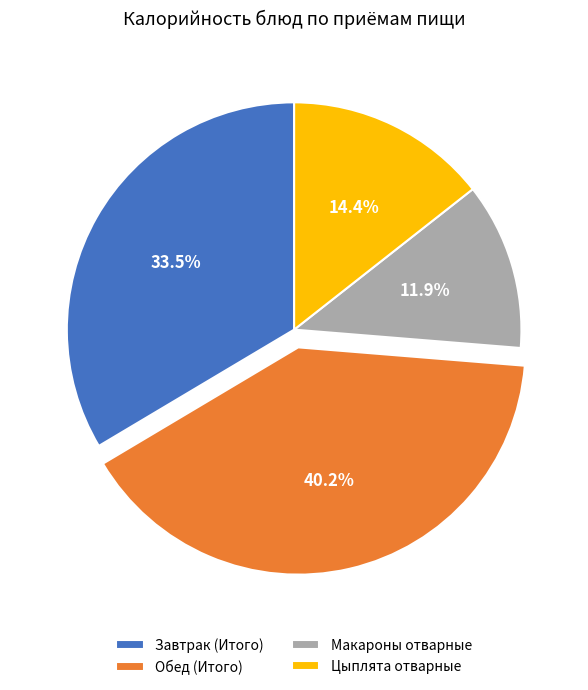

What is the ratio of the value at Завтрак (Итого) to the value at Макароны отварные?

2.8